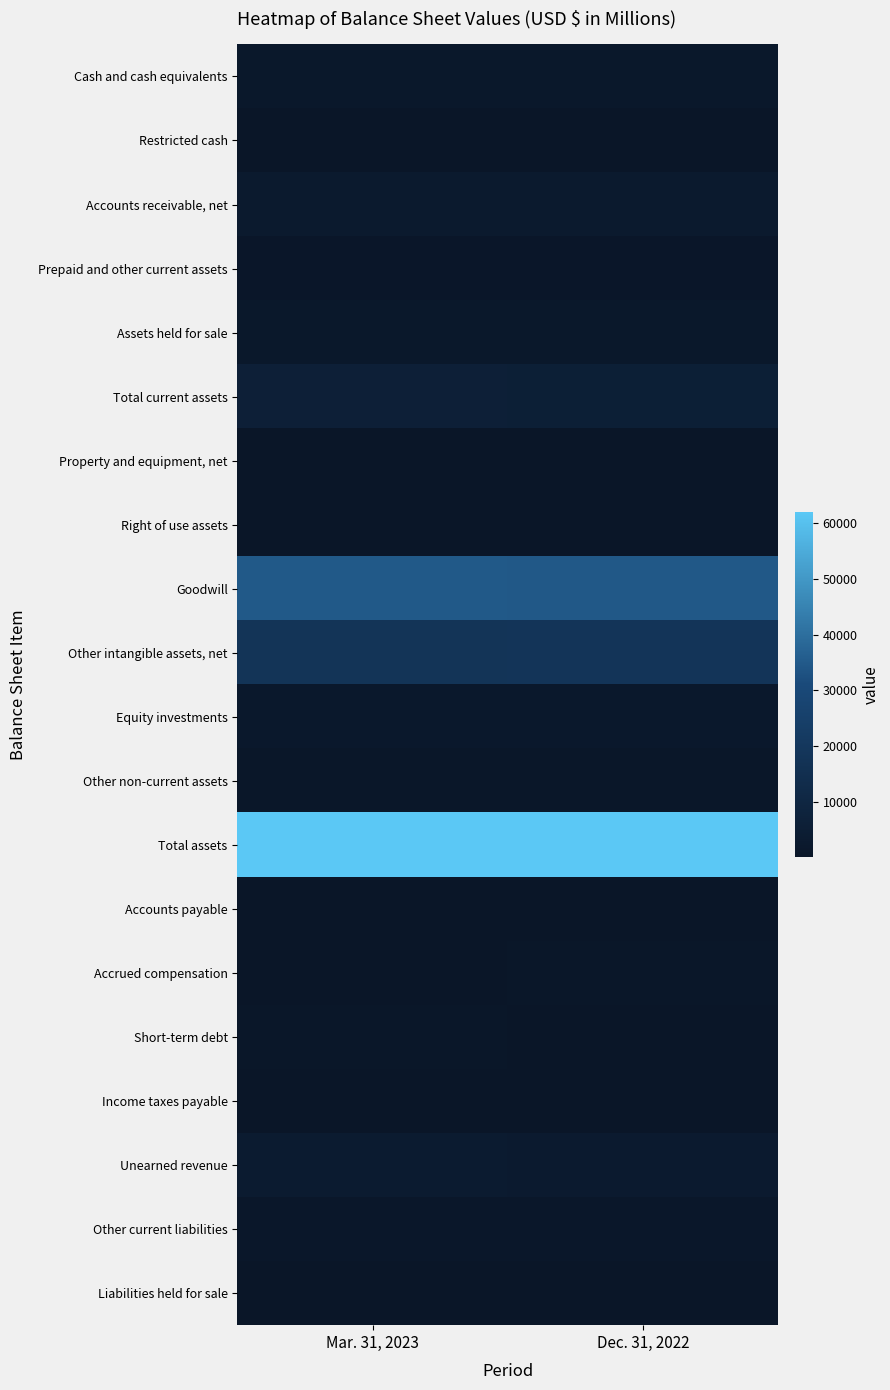

At which category does the chart reach its peak across all series?

Mar. 31, 2023